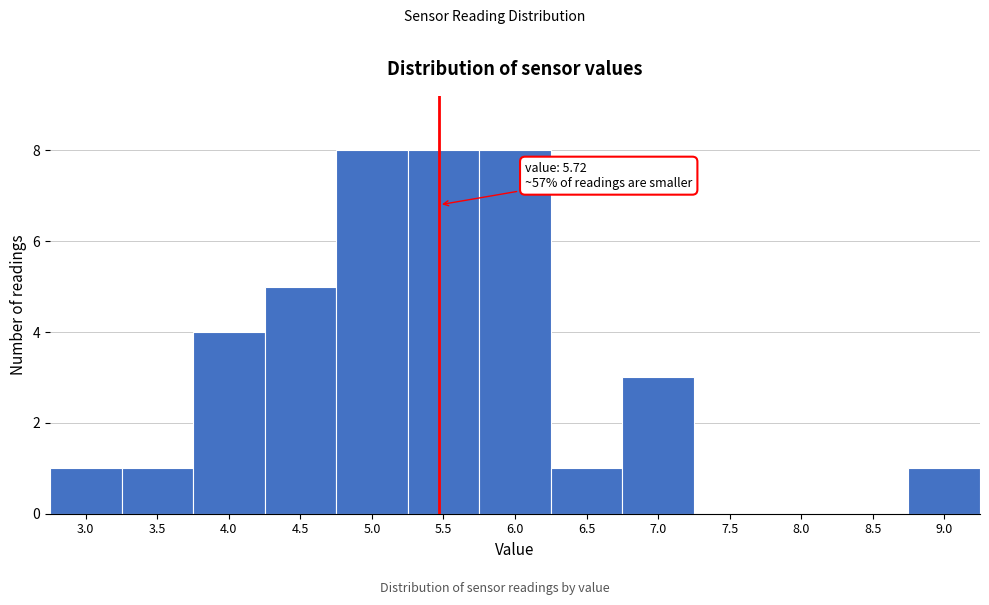

Reading left to right, transcribe all the data shown in this chart.

3.0=1	3.5=1	4.0=4	4.5=5	5.0=8	5.5=8	6.0=8	6.5=1	7.0=3	7.5=0	8.0=0	8.5=0	9.0=1